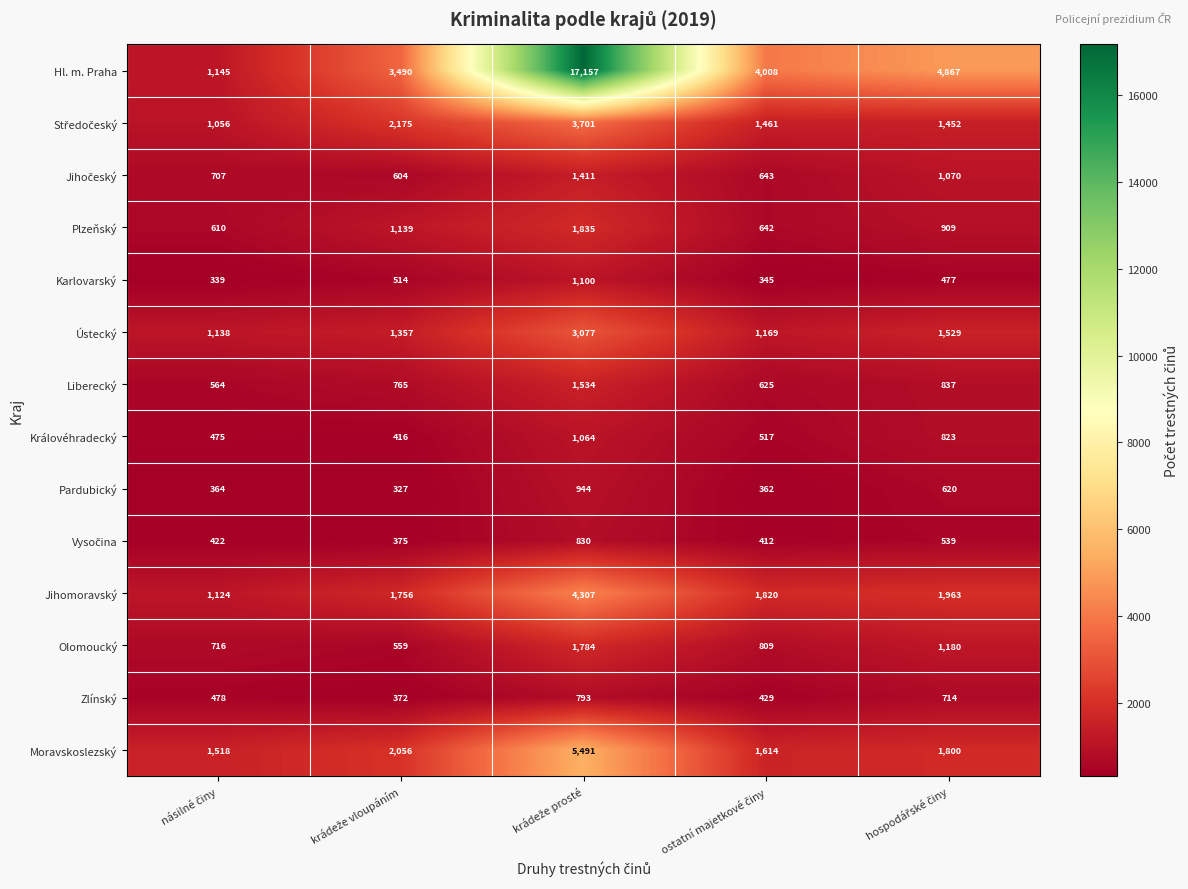

Which series has the largest total across all categories?

Hl. m. Praha